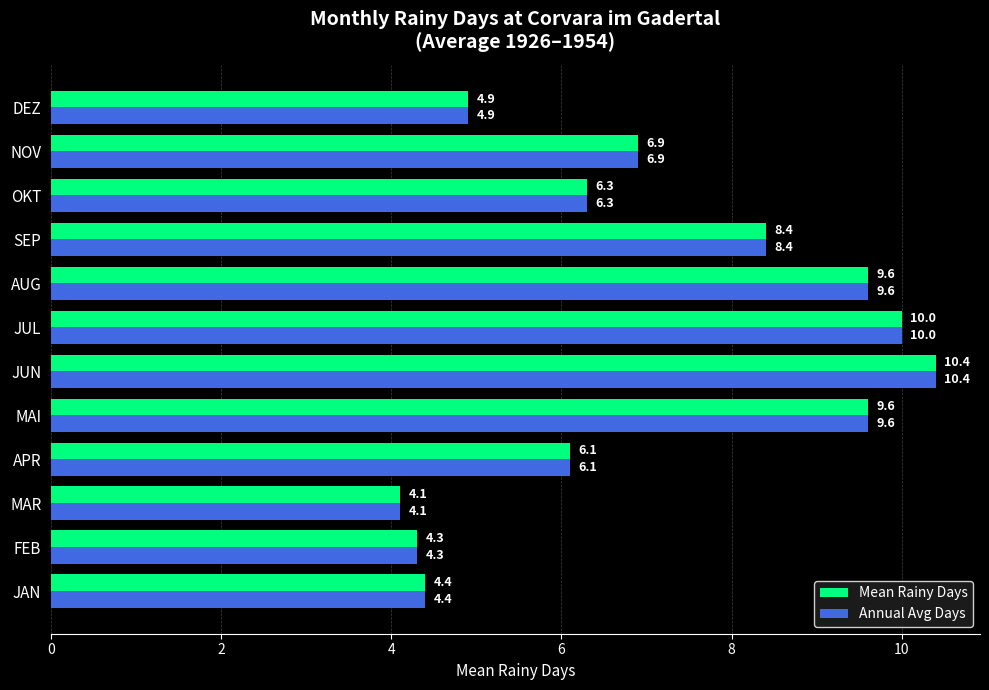

What is the sum of all Mean Rainy Days values?

85.0